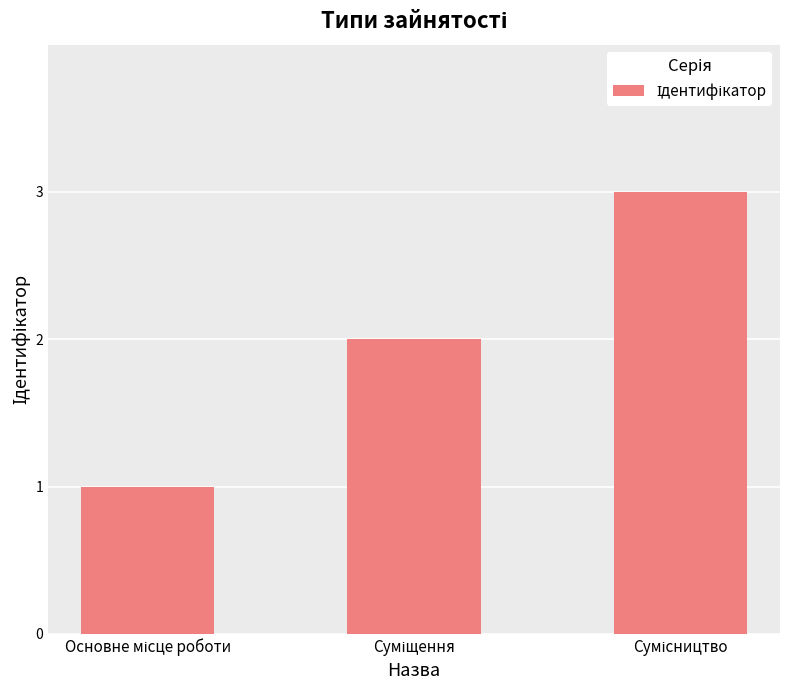

What is the sum of all values?

6